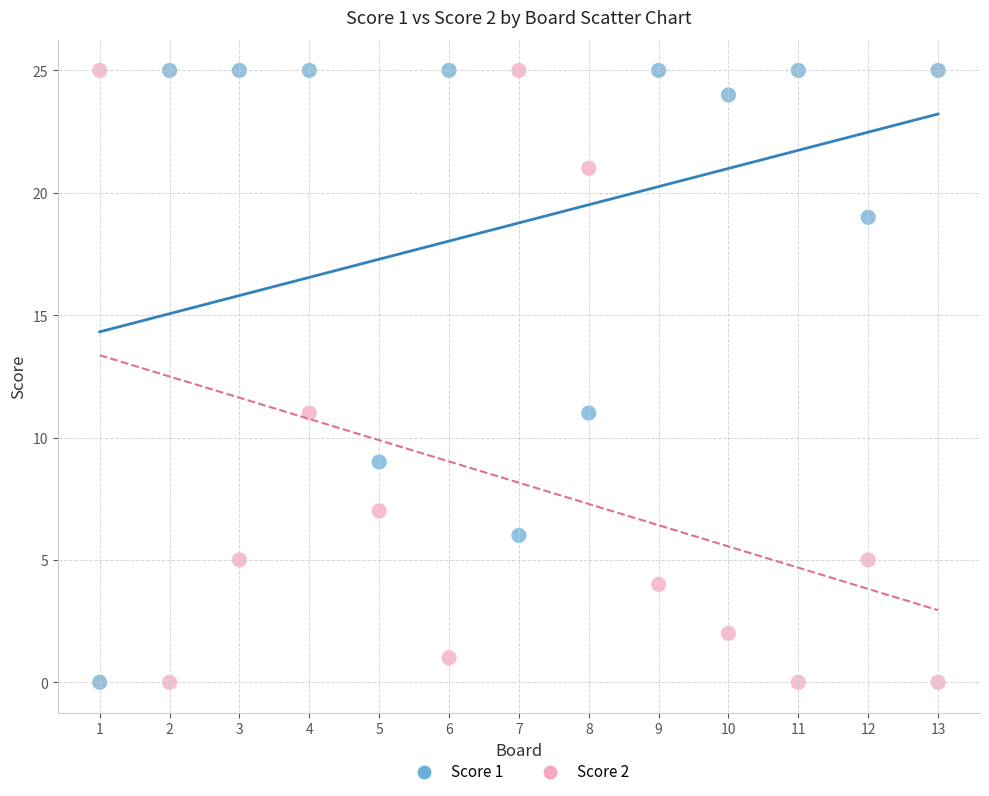

What is the X range (max minus min) for the scatter plot?

12